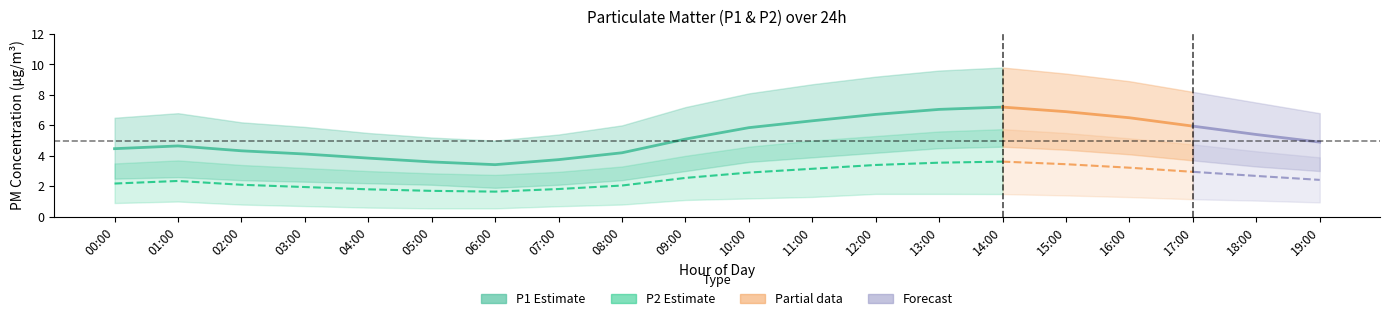

What is the difference between the maximum and minimum values in the P2 series?

2.0